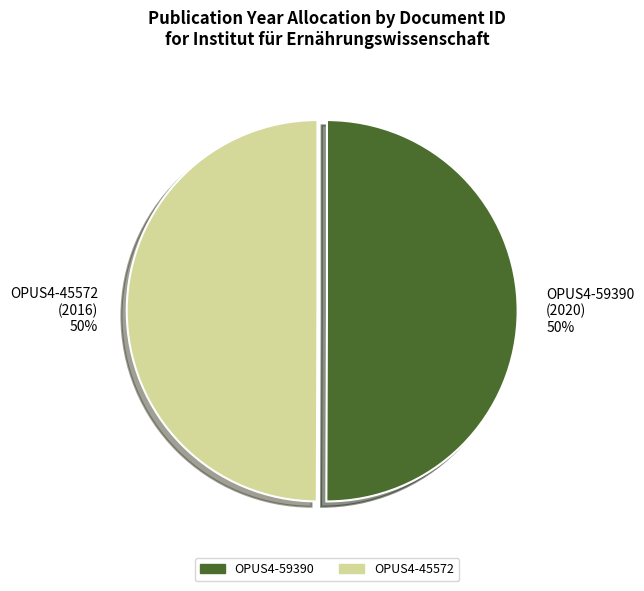

To the nearest percent, what is the average slice percentage?

50%